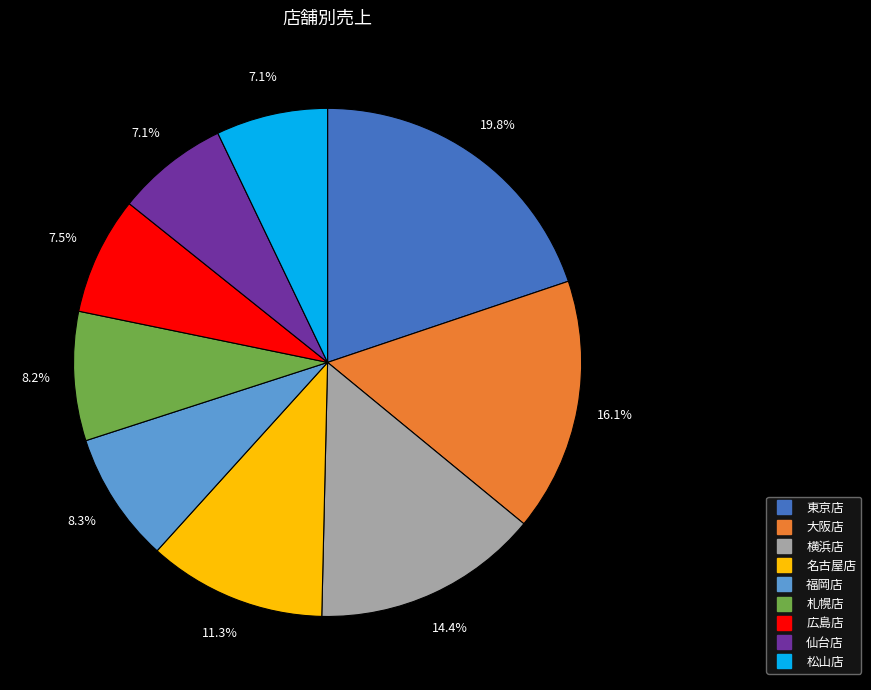

To the nearest percent, what is the average slice percentage?

11%